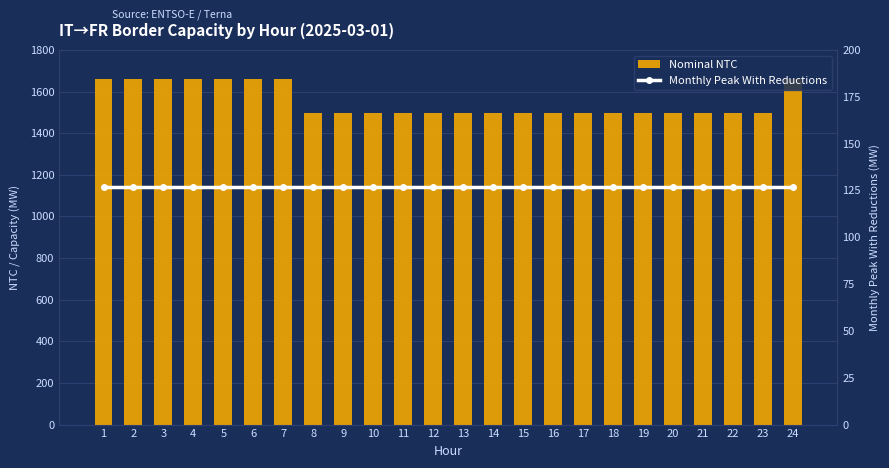

Is the value of Nominal NTC at 22 greater than the value of Monthly Peak With Reductions at 21?

Yes